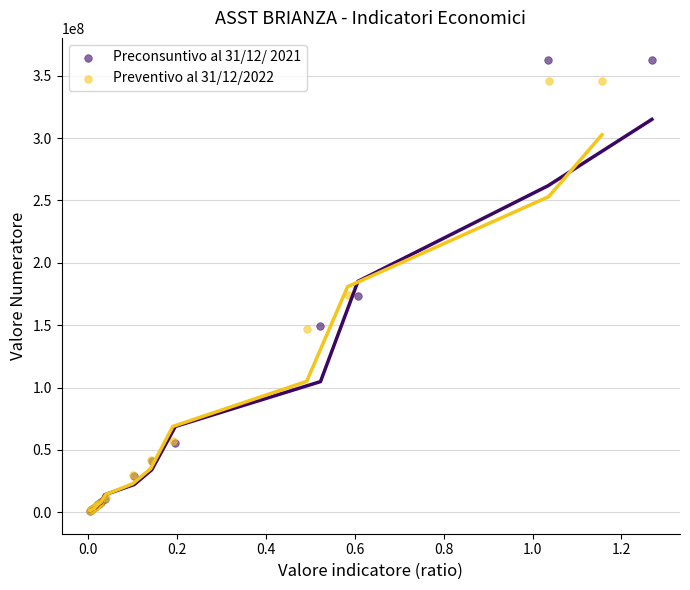

What are all the series names shown in the legend?

Preconsuntivo al 31/12/ 2021, Preventivo al 31/12/2022